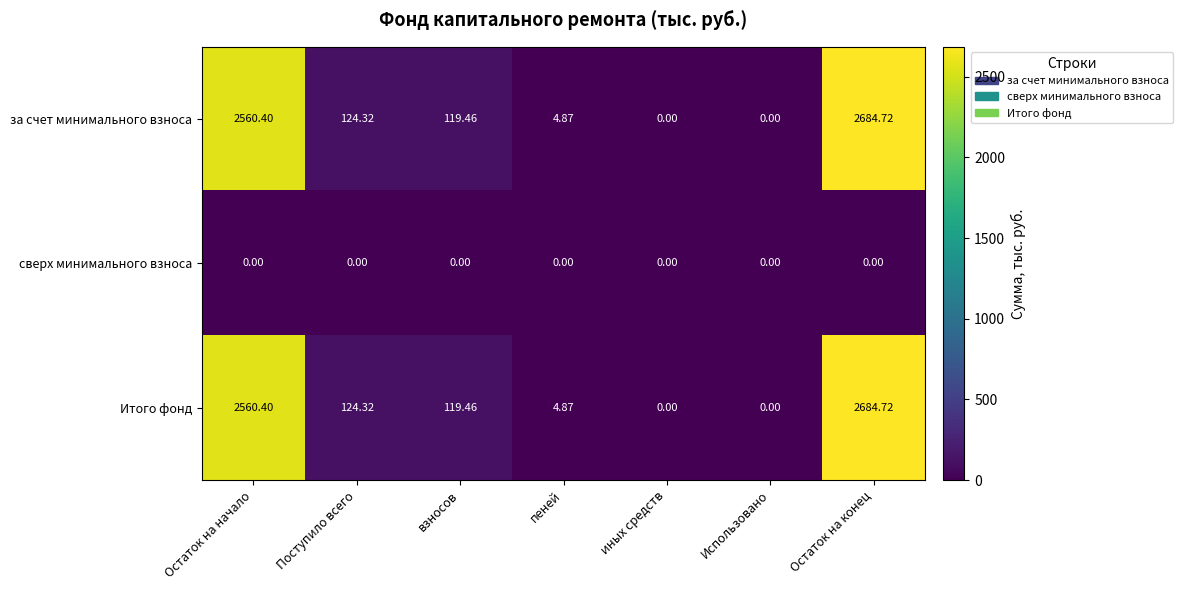

The Итого фонд series shows 1069.5 at иных средств. True or false?

False